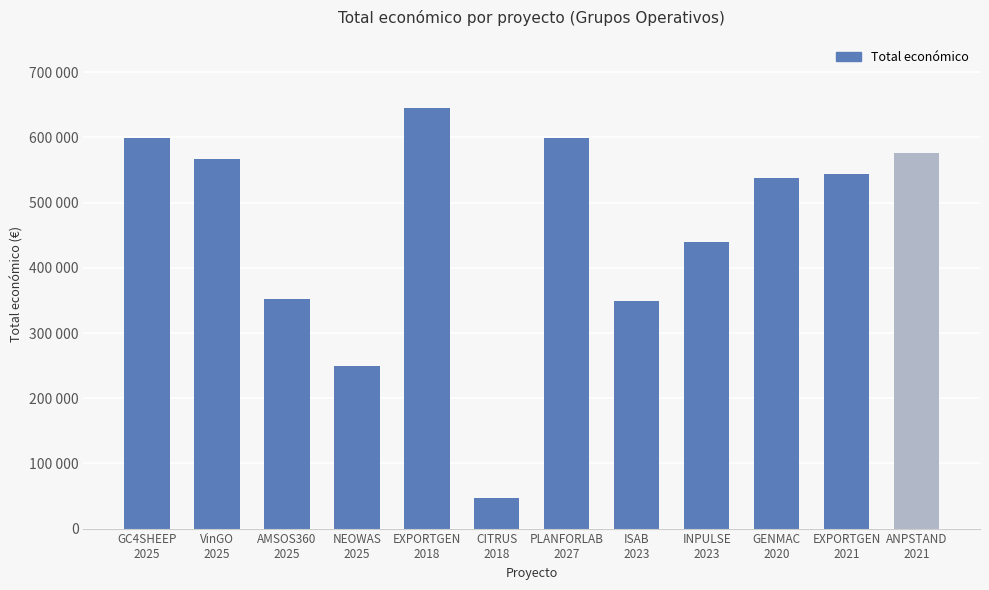

Reading left to right, transcribe all the data shown in this chart.

599022	566298	352350	249910	644817	46300	599134	348843	439594	537357	543404	575833